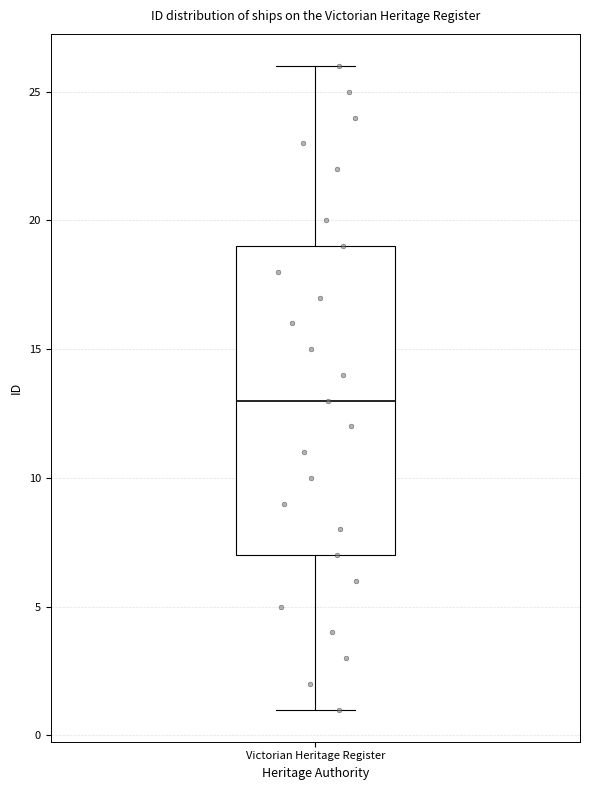

Read this box plot against the y-axis: the position of the median line, the range covered by the box, and the ends of both whiskers. The values are not printed on the chart, so give them approximately, as read against the axis.

median 13, box 7 to 19, whiskers 1 to 26